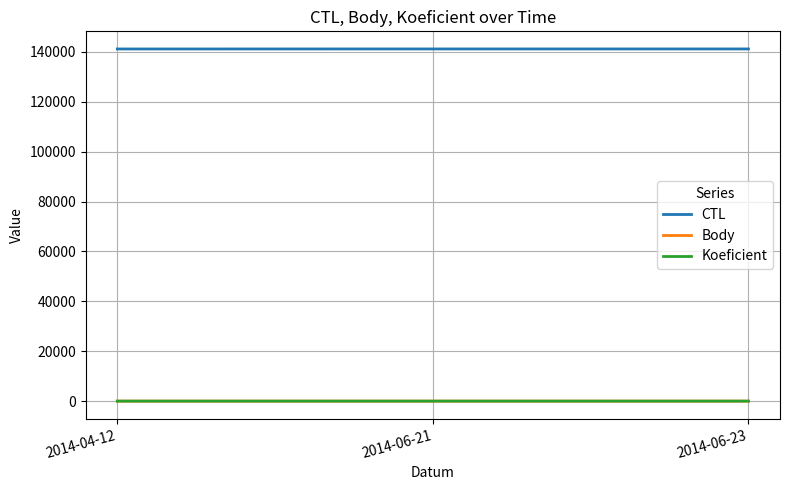

What is the maximum value shown in the chart?

141211.0